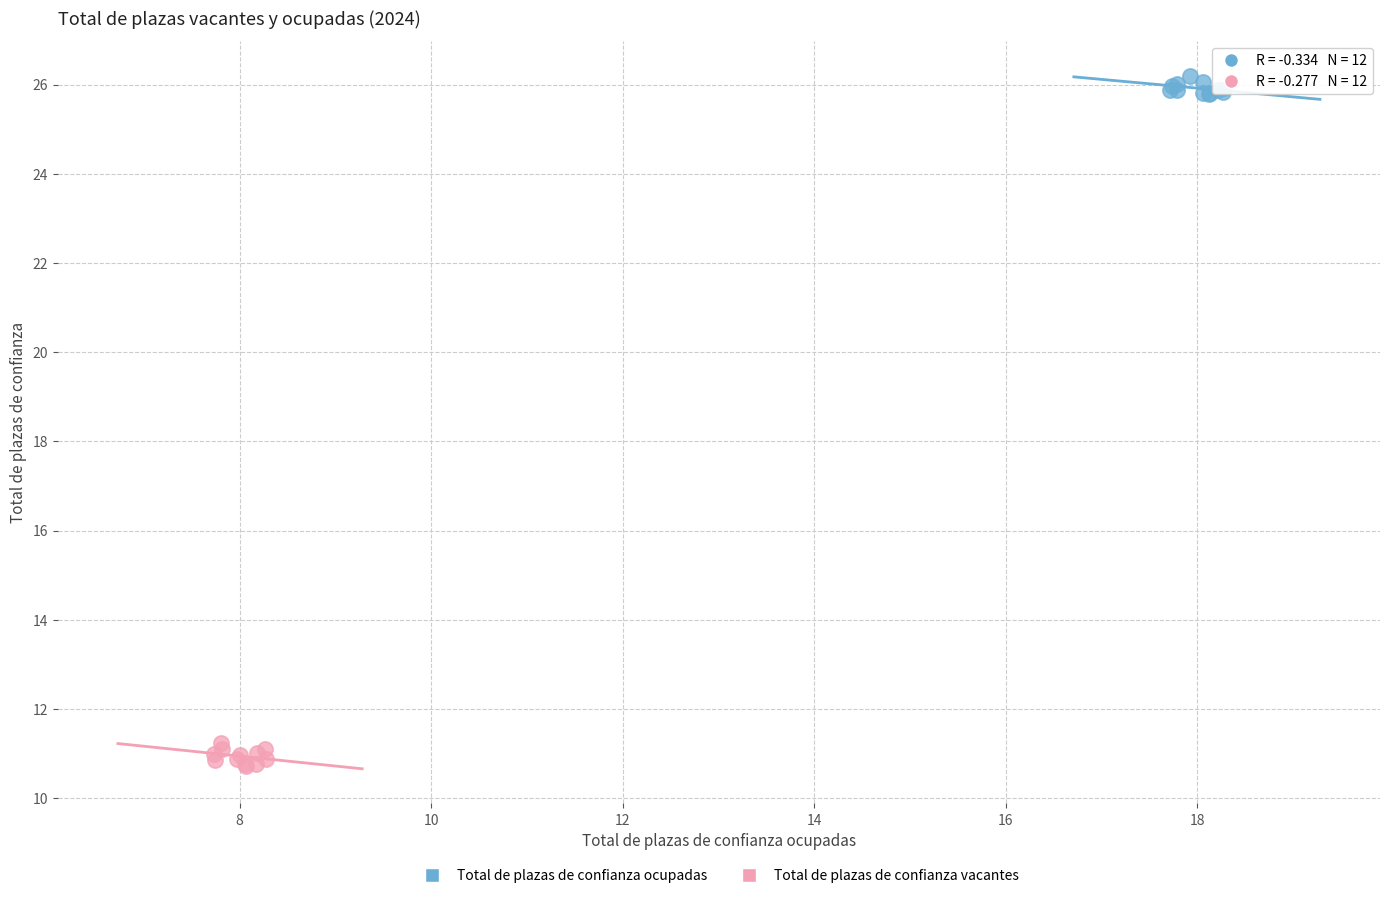

Which series reaches the maximum Y coordinate?

Total de plazas de confianza ocupadas